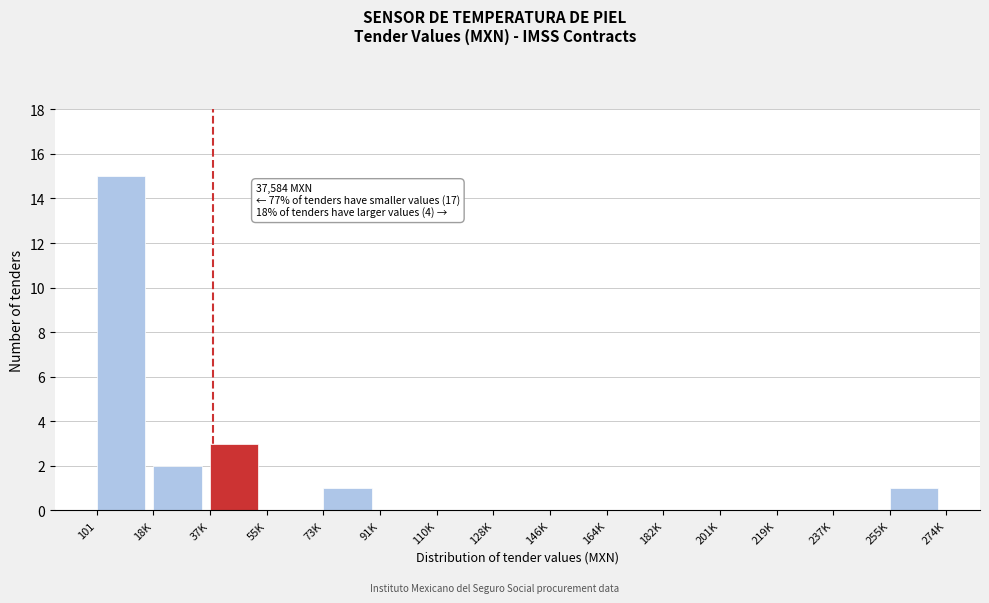

Reading left to right, what are all the values shown in this chart?

101=15	18K=2	37K=3	55K=0	73K=1	91K=0	110K=0	128K=0	146K=0	164K=0	182K=0	201K=0	219K=0	237K=0	255K=1